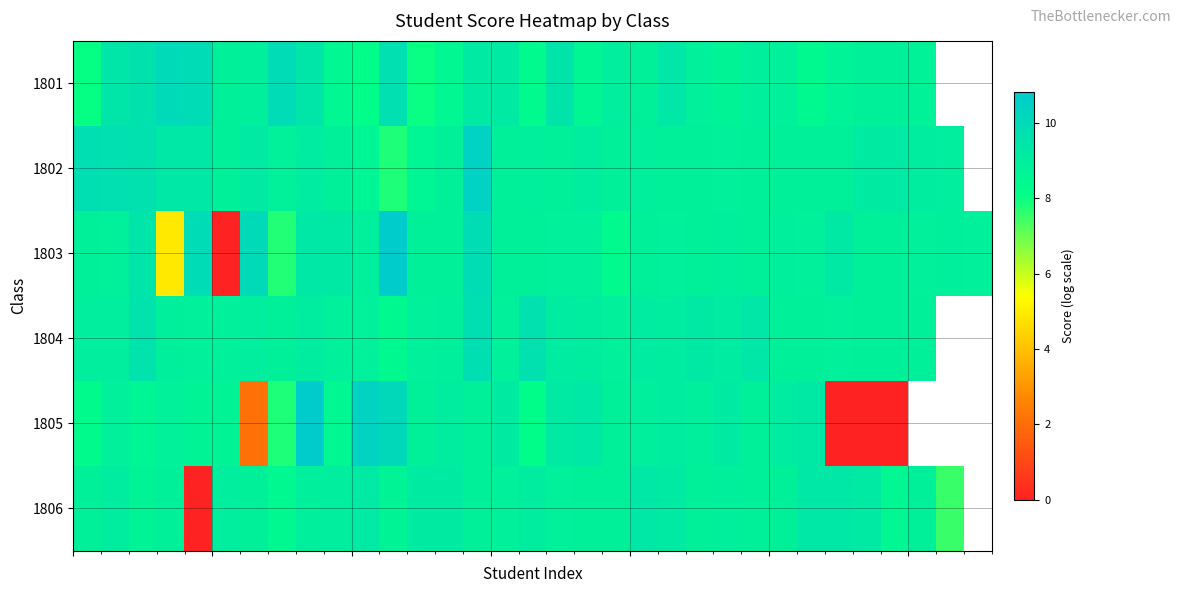

Count the number of categories in the chart.

33